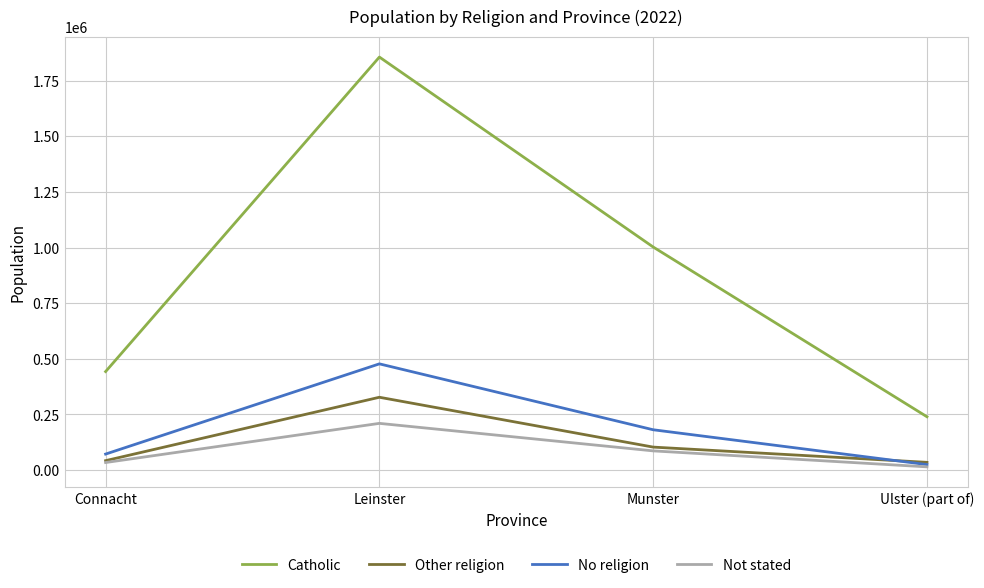

True or false: Catholic and Not stated intersect in this chart.

False